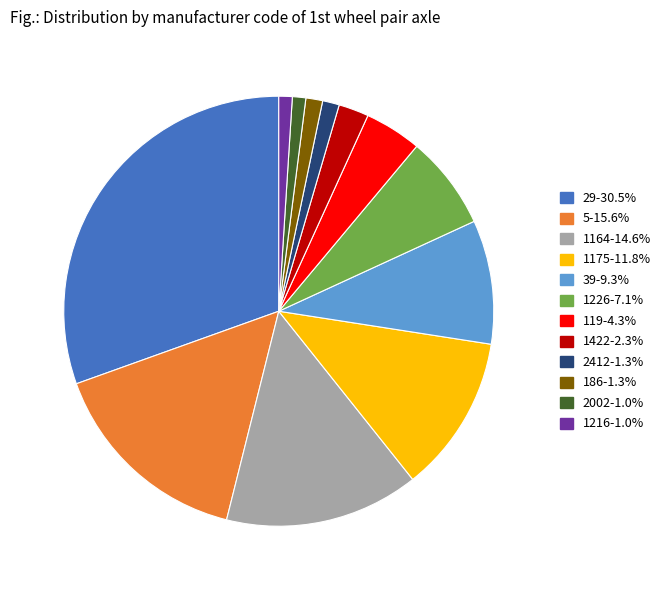

What is the ratio of the value at 29 to the value at 1422?

13.4